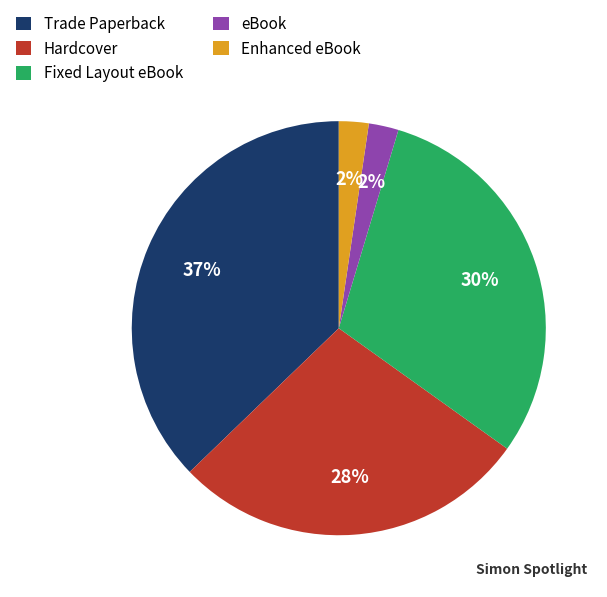

How many segments does this pie chart have?

5